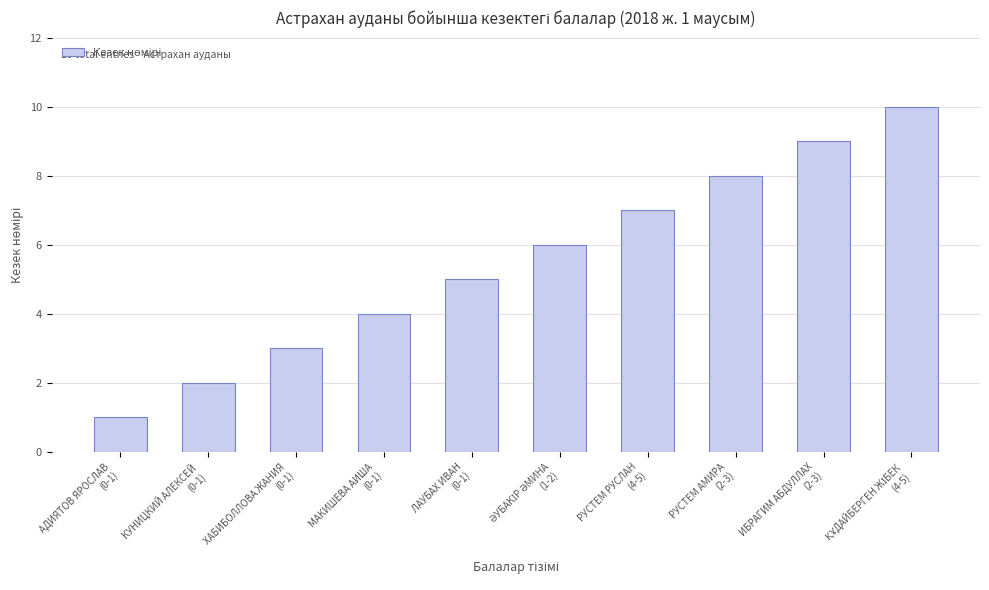

What is the maximum value shown in the chart?

10